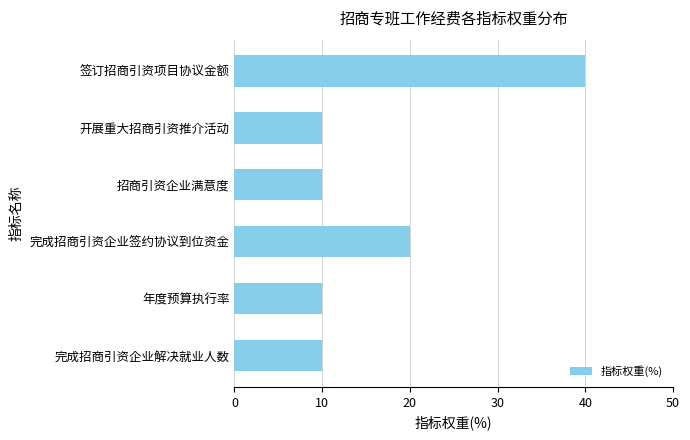

Approximately how many times larger is the value at 完成招商引资企业解决就业人数 compared to 年度预算执行率?

1.0